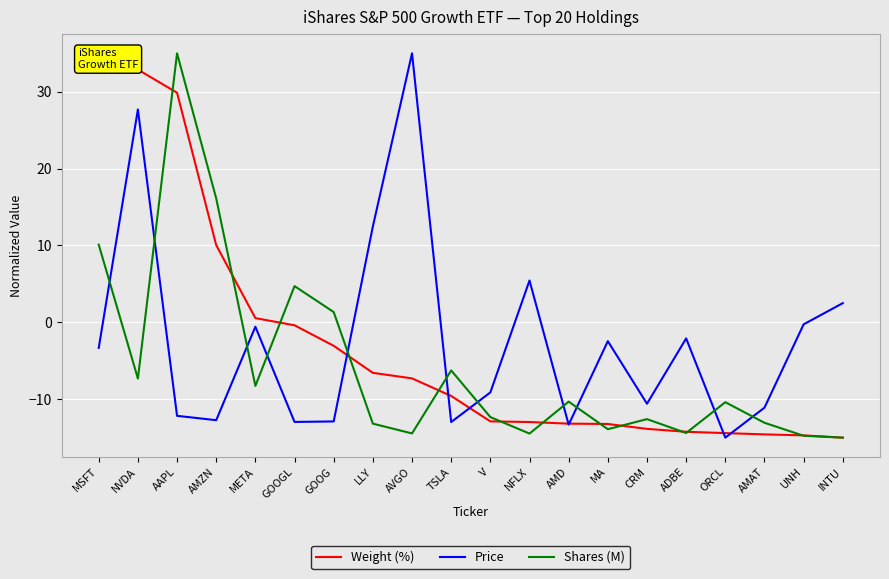

True or false: Price and Weight (%) intersect in this chart.

True